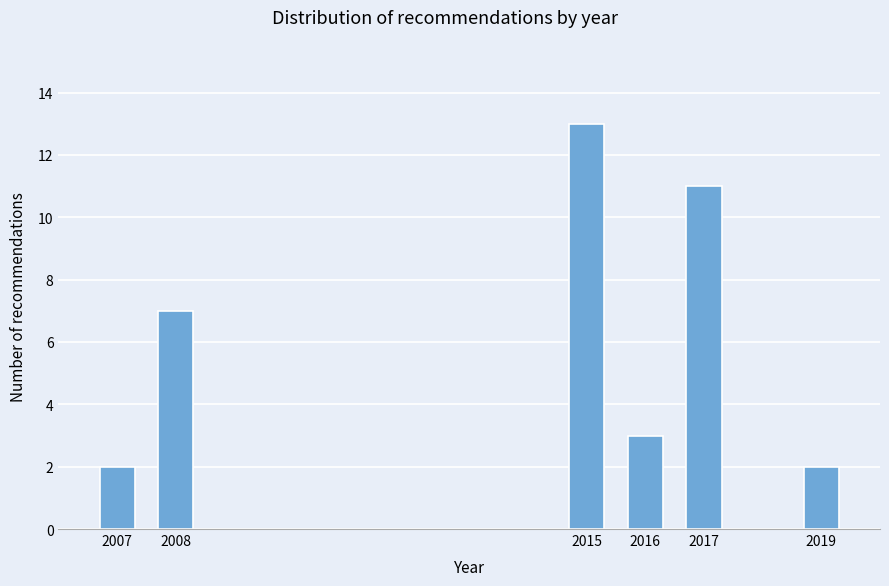

Reading left to right, transcribe all the data shown in this chart.

2	7	13	3	11	2